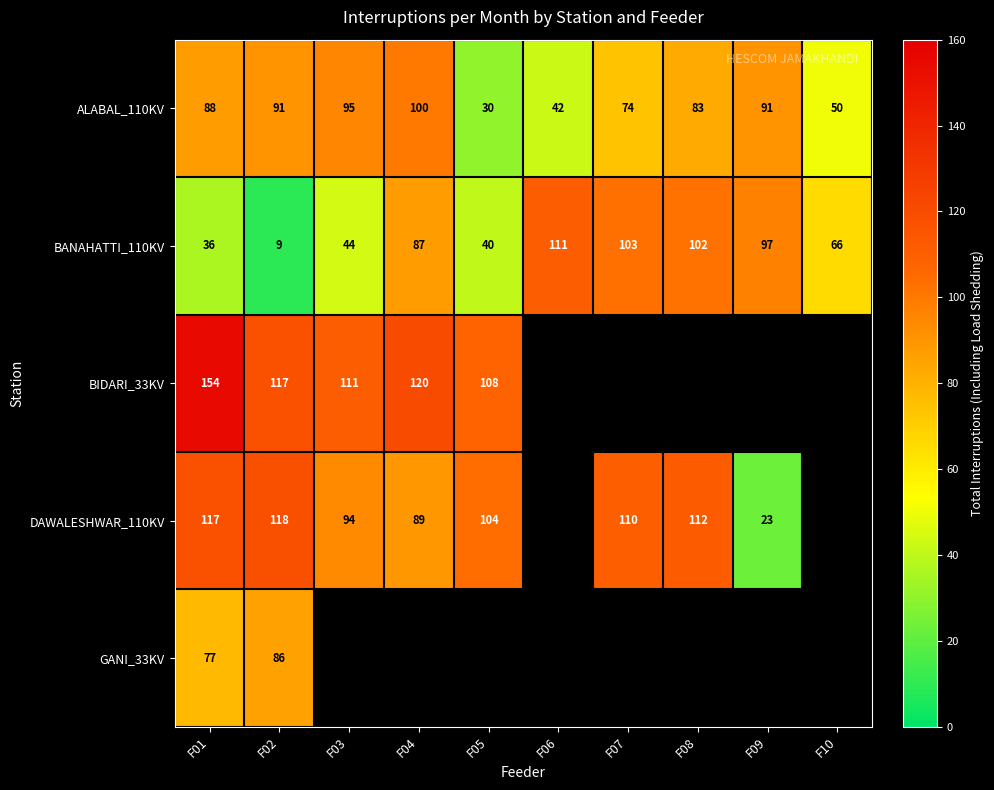

What is the difference between the maximum and minimum values in the ALABAL_110KV series?

70